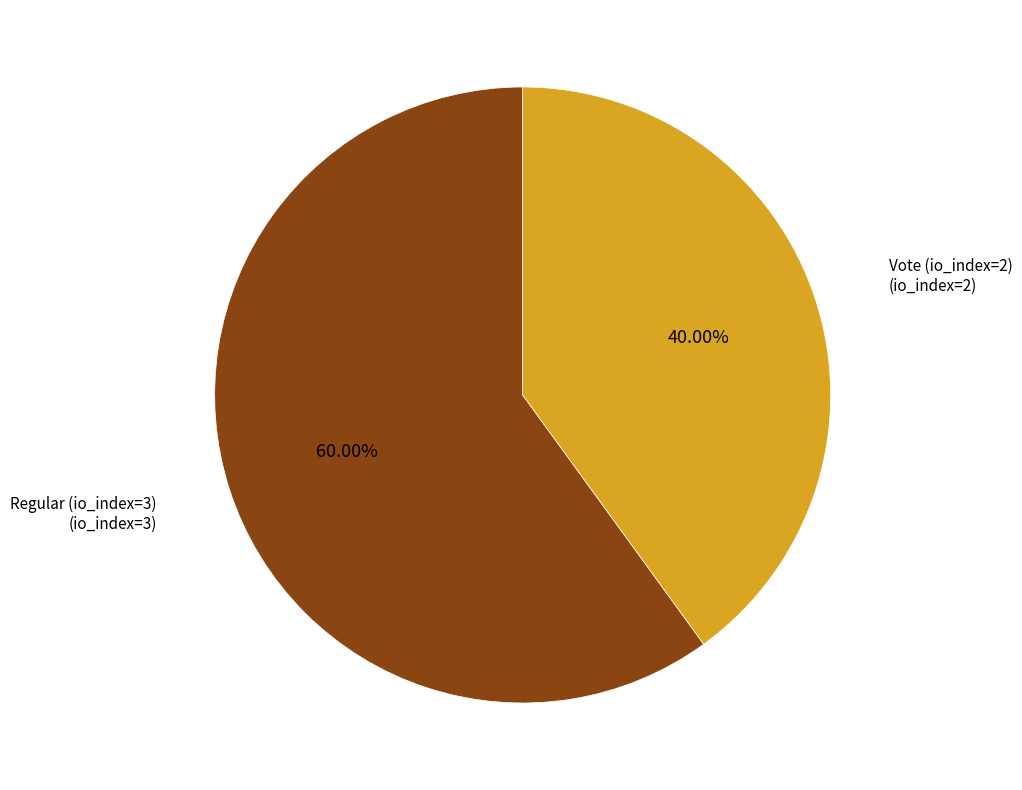

Is there a majority slice in this chart?

Yes